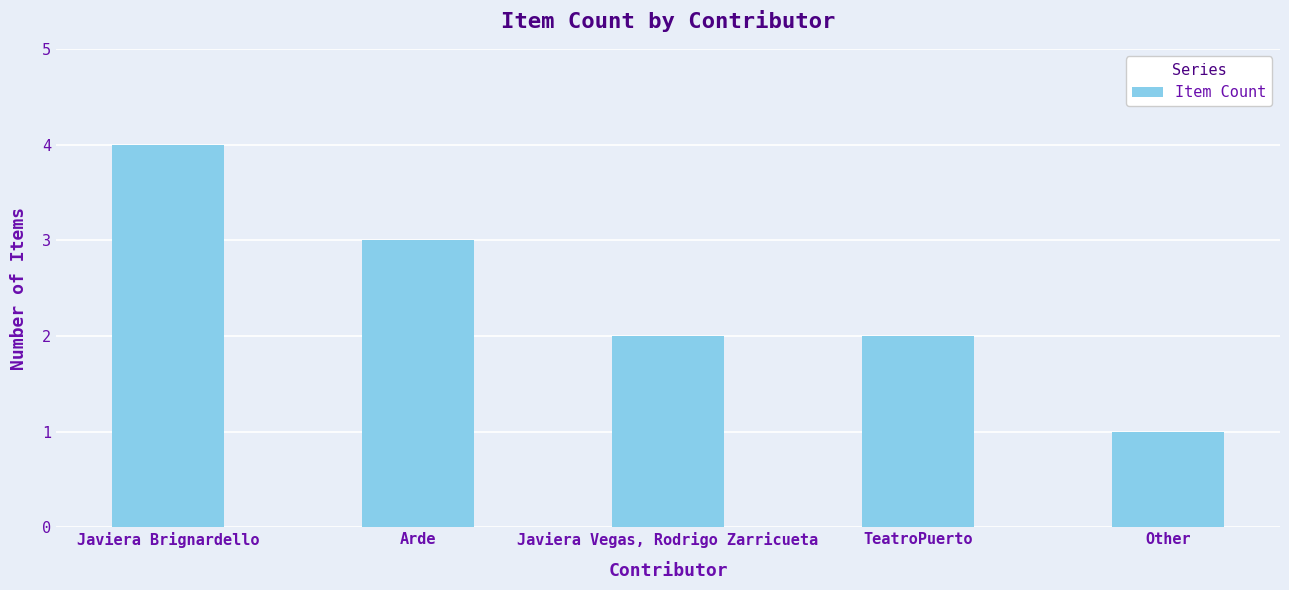

Reading right to left, extract all data points from this chart.

1	2	2	3	4